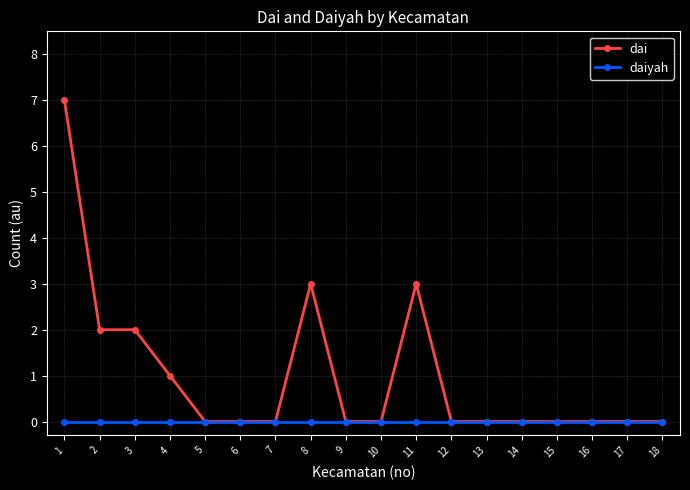

True or false: dai has more than 0 interior local peaks.

True